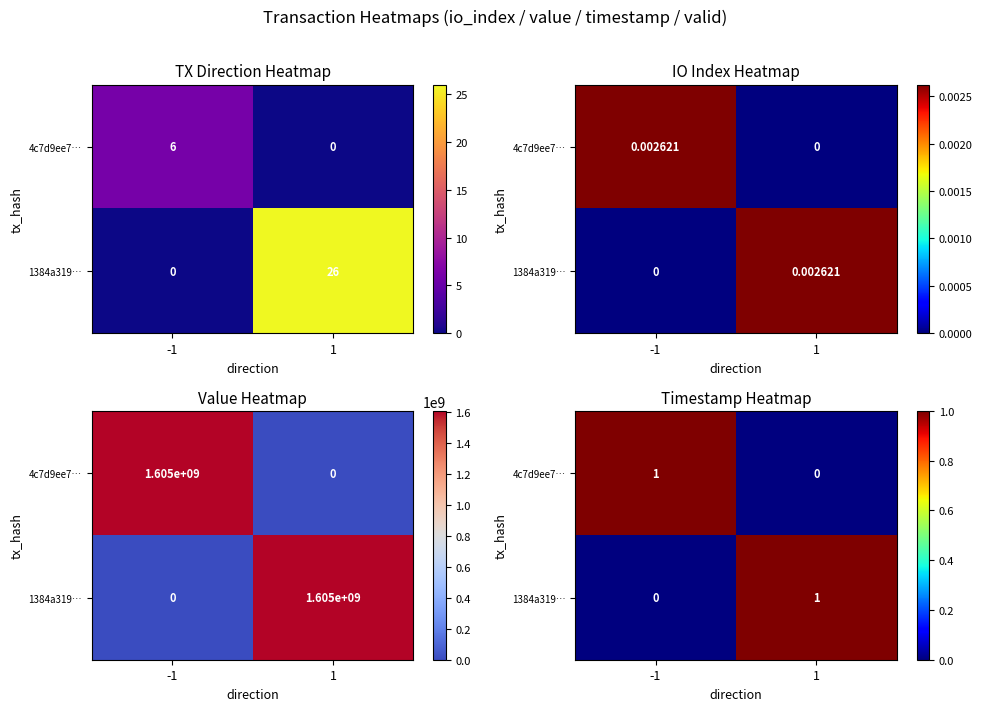

The 4c7d9ee7… series shows 0 at 1. True or false?

True